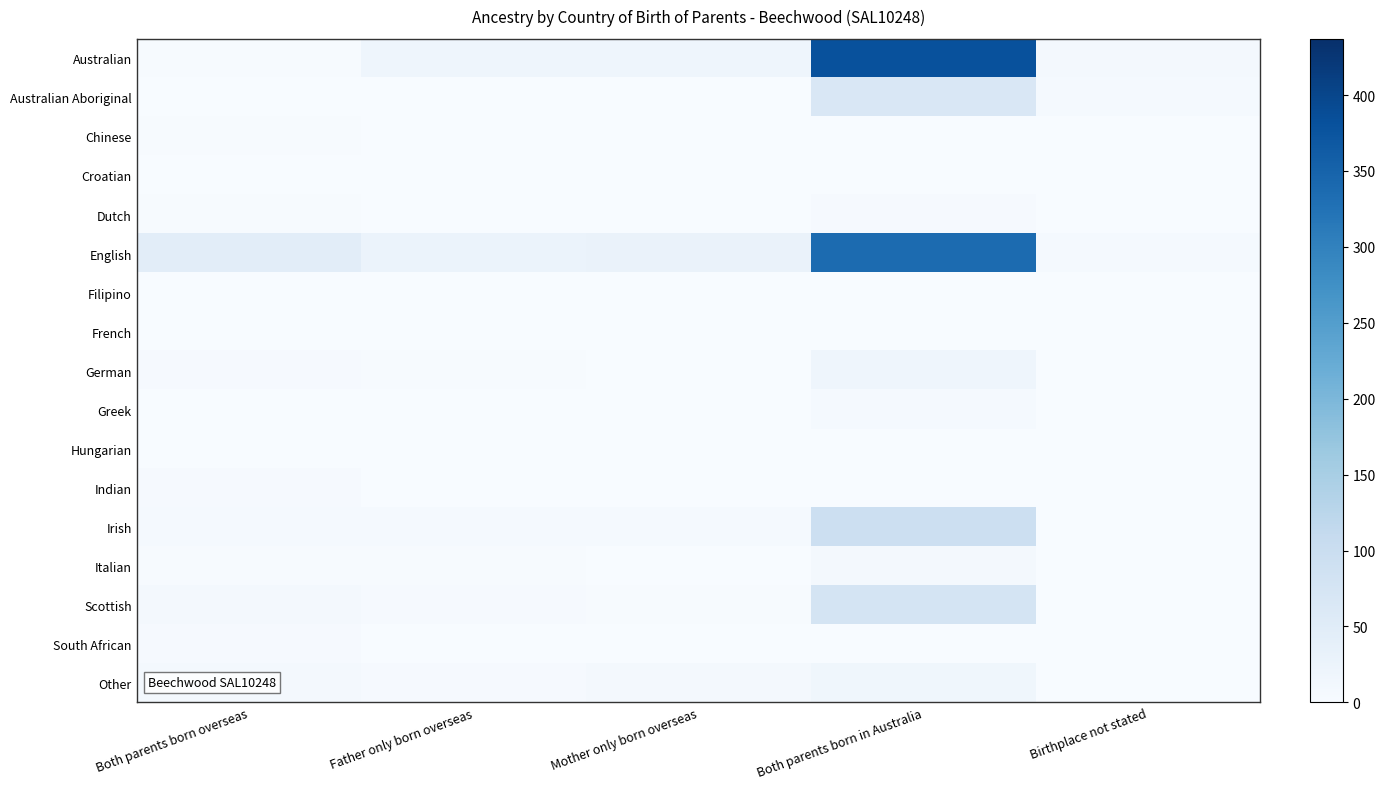

Rank the series at Both parents born overseas from lowest to highest value.

Australian Aboriginal, Croatian, Filipino, French, Greek, Hungarian, Australian, Chinese, Dutch, Italian, German, Indian, South African, Irish, Scottish, Other, English